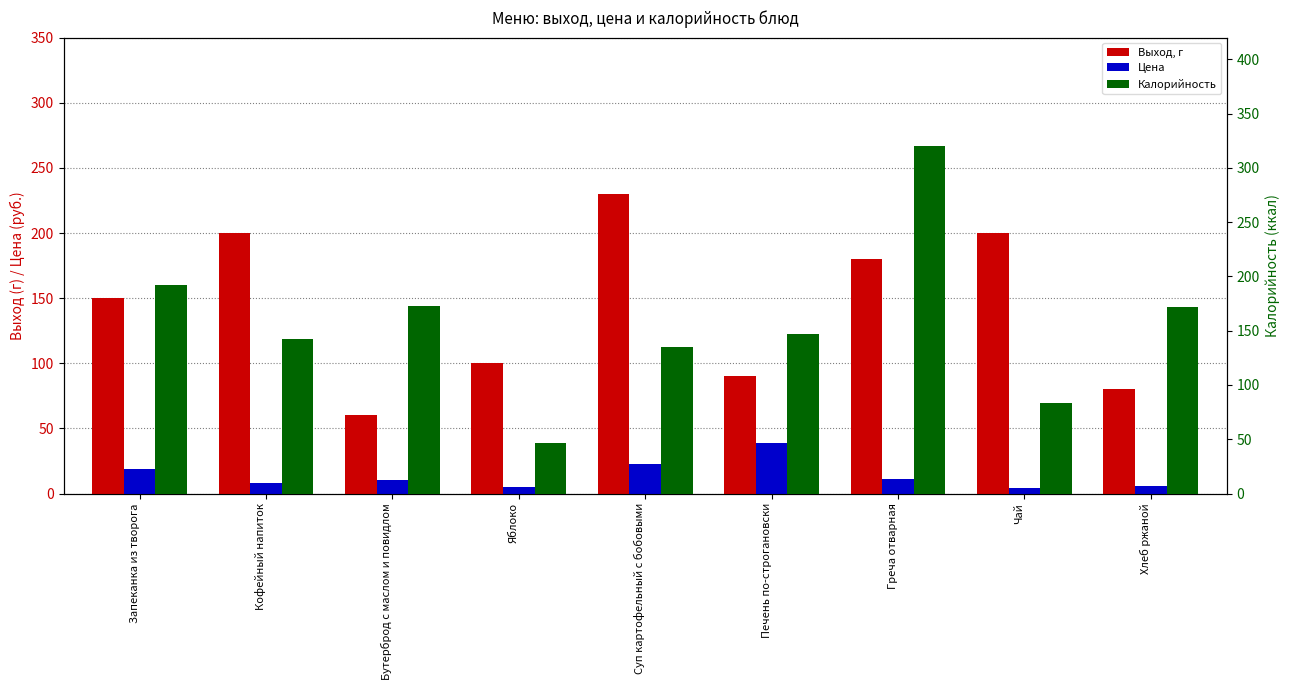

Rank the series at Яблоко from lowest to highest value.

Цена, Калорийность, Выход, г